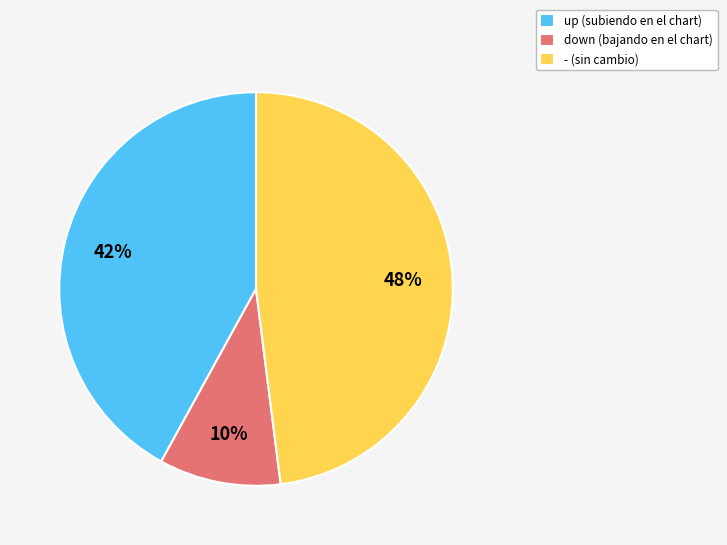

Combined, do - (sin cambio) and up (subiendo en el chart) account for over 50%?

Yes